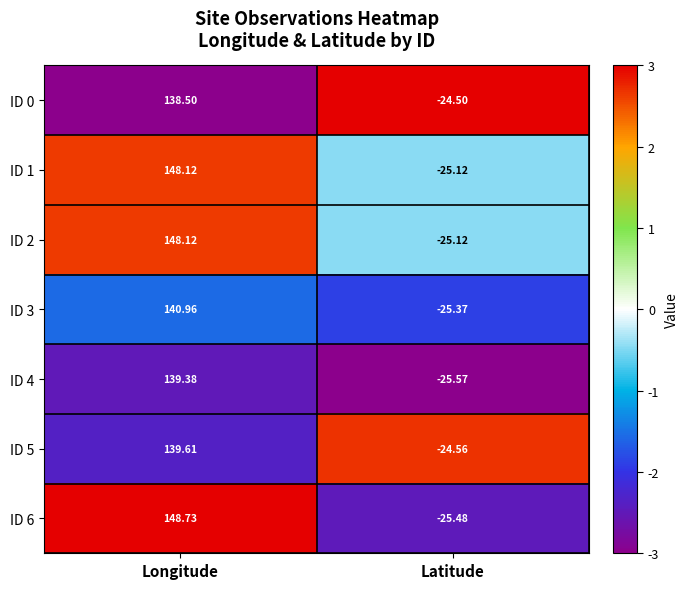

At which category is the sum across all series the highest?

Longitude